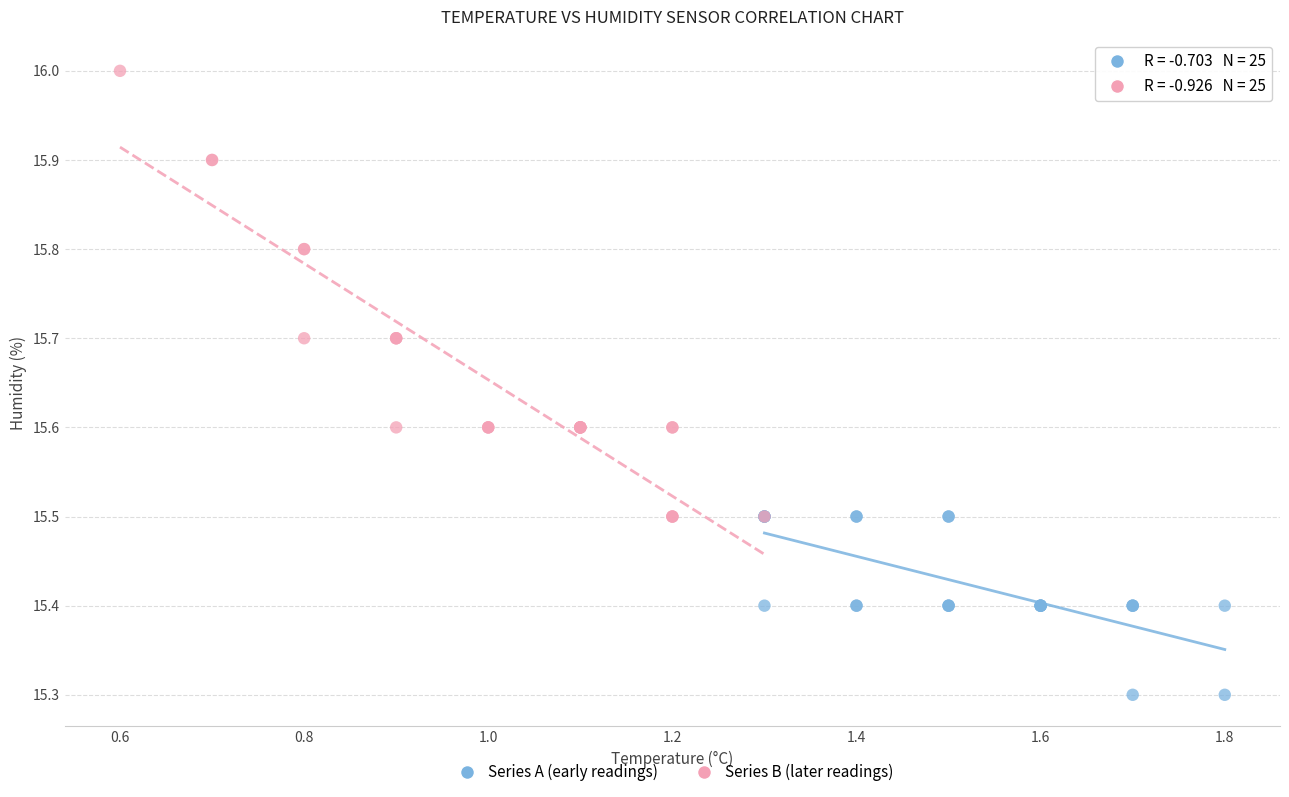

Which series reaches the minimum Y coordinate?

Series A (early readings)